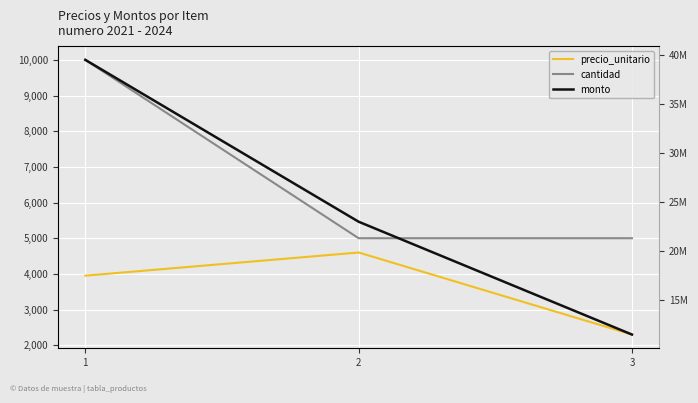

What are all the series names shown in the legend?

precio_unitario, cantidad, monto